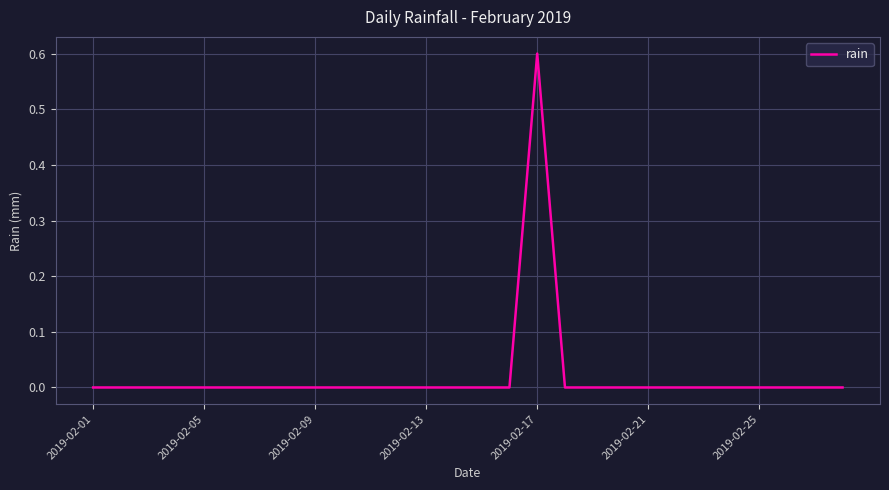

What is the greatest value displayed?

0.6